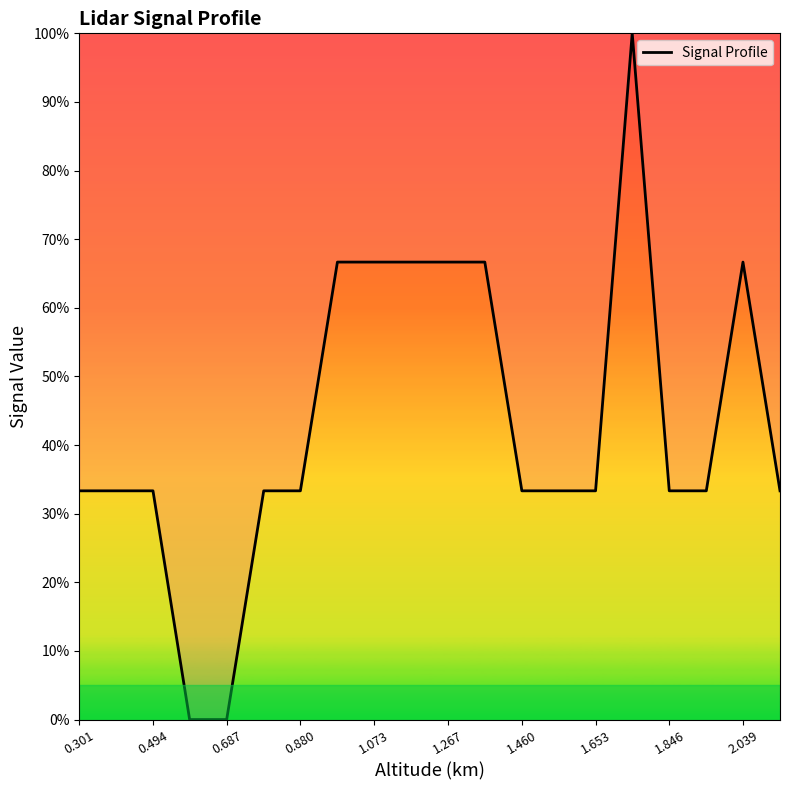

What is the difference between the maximum and minimum values?

100.0